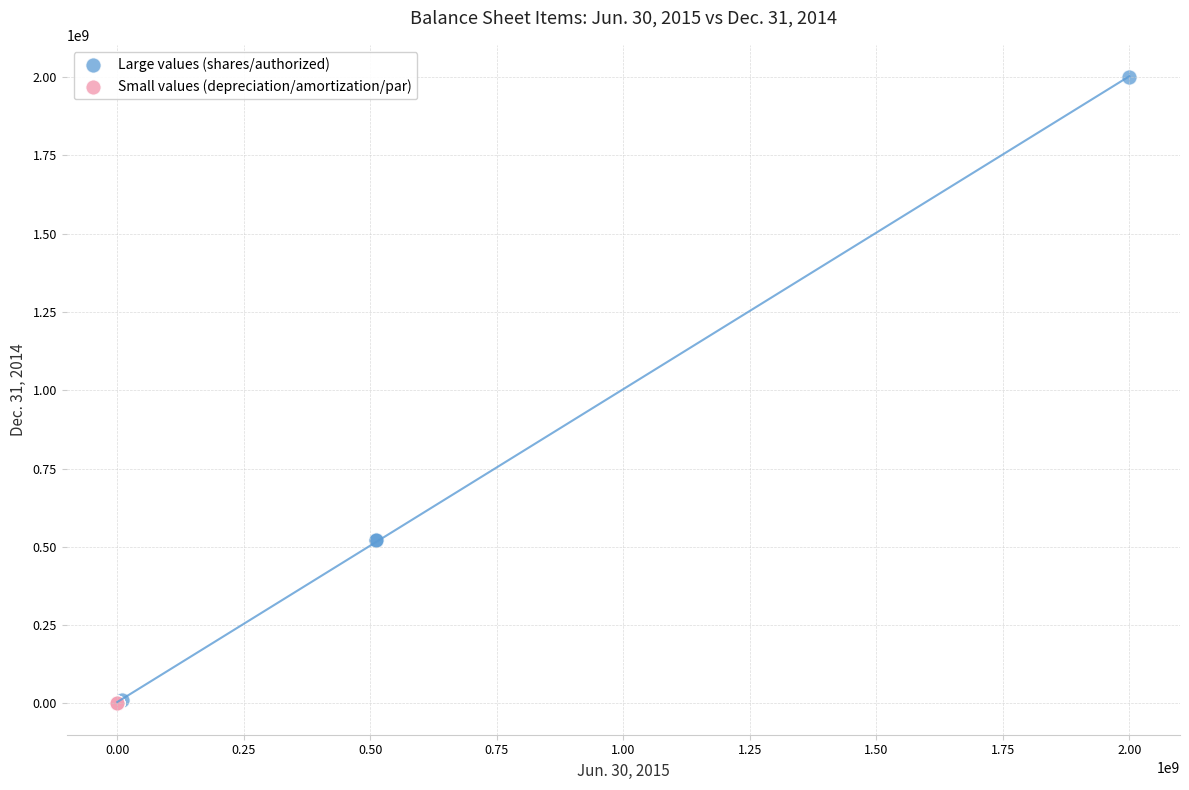

What are all the series names shown in the legend?

Large values (shares/authorized), Small values (depreciation/amortization/par)